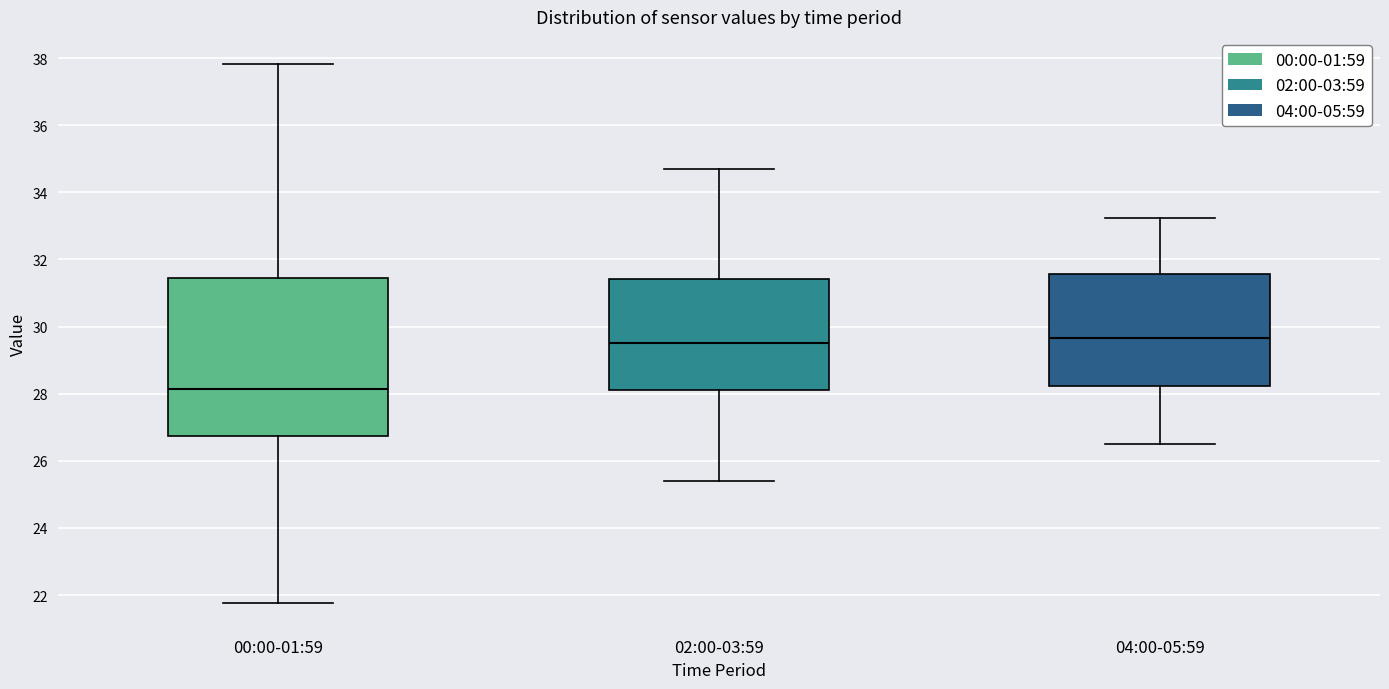

Reading left to right, transcribe this box plot: for each box, give where its median line is, the range the box spans, and where its two whiskers end, as read against the y-axis. The values are not printed on the chart, so give them approximately, as read against the axis.

00:00-01:59: median 28.2, box 26.8 to 31.4, whiskers 21.8 to 37.8
02:00-03:59: median 29.6, box 28.2 to 31.4, whiskers 25.4 to 34.8
04:00-05:59: median 29.6, box 28.2 to 31.6, whiskers 26.6 to 33.2